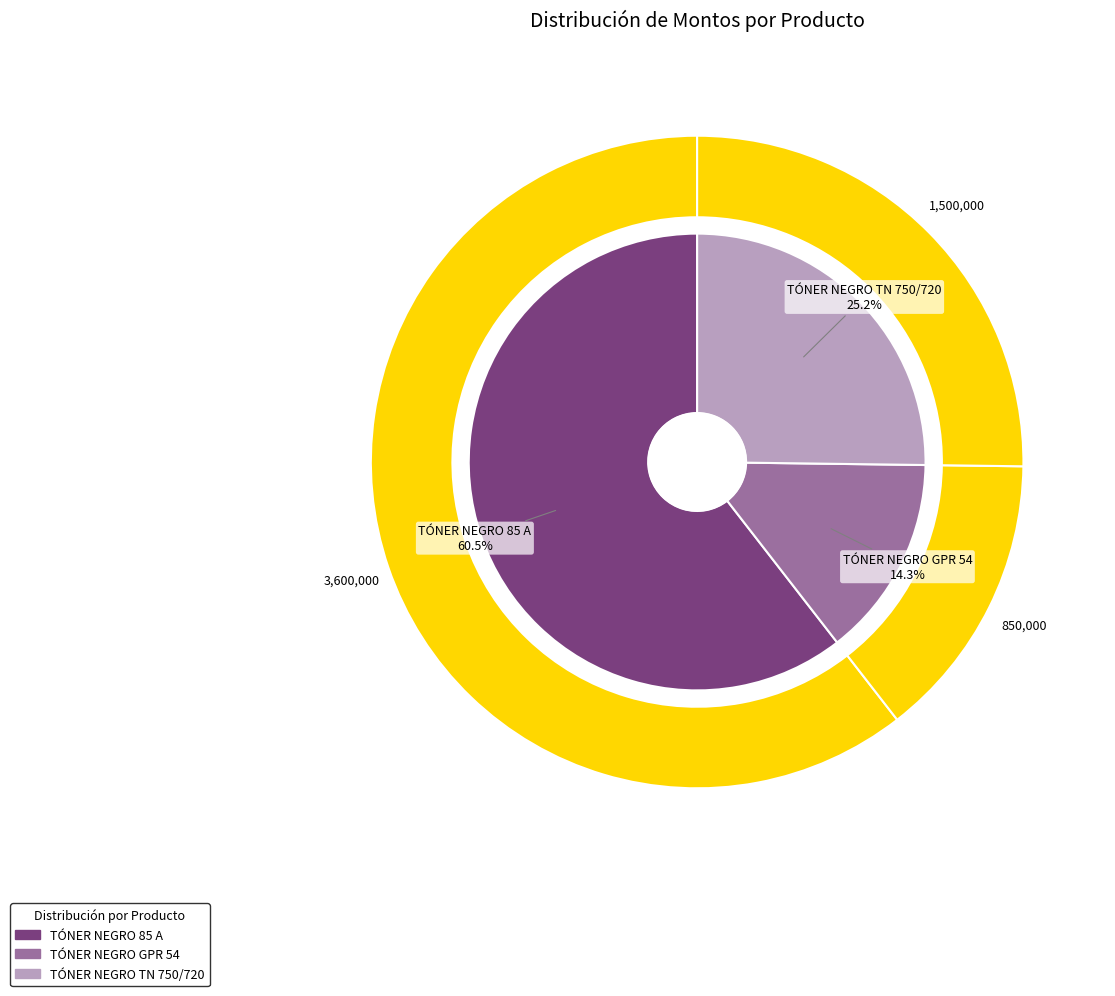

Is it true that TÓNER NEGRO TN 750/720 is 25% of the pie?

True